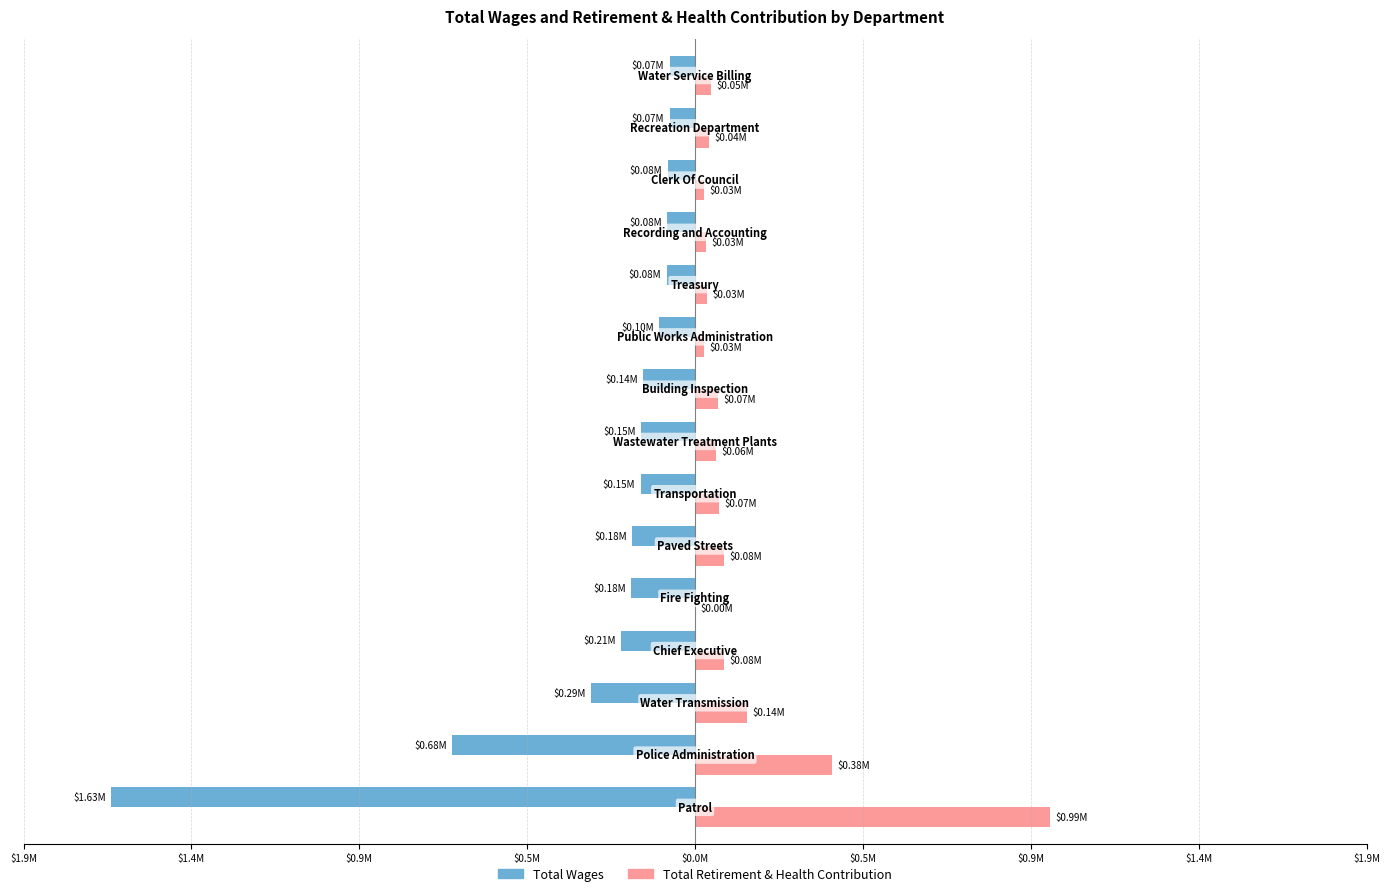

What are all the series names shown in the legend?

Total Wages, Total Retirement & Health Contribution